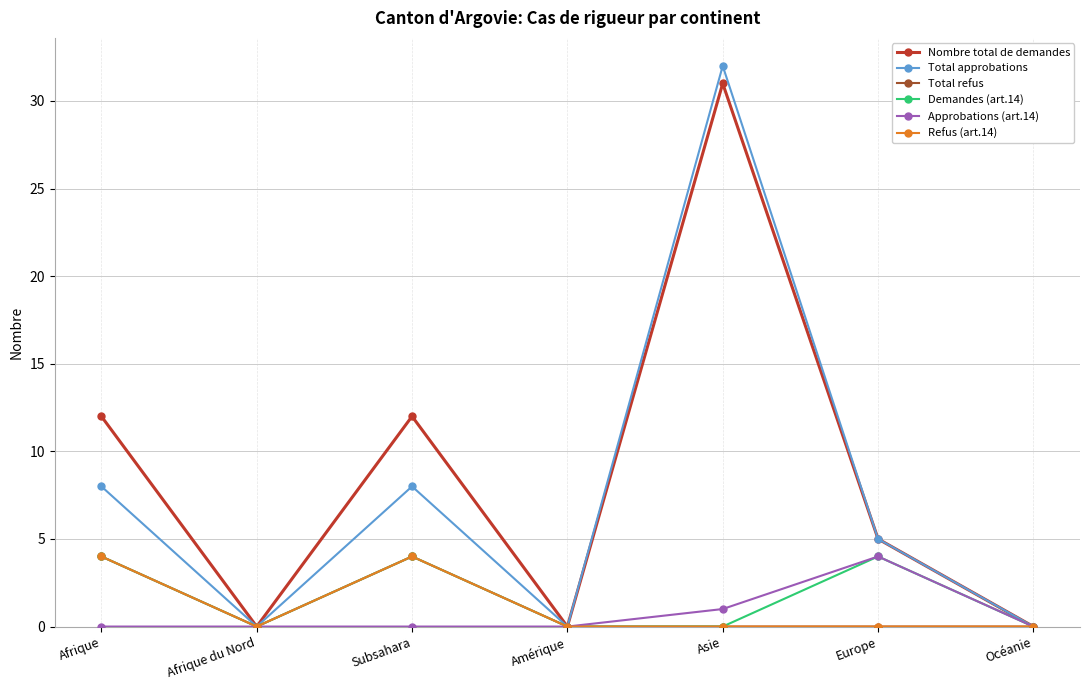

What is the highest value of the Demandes (art.14) series?

4